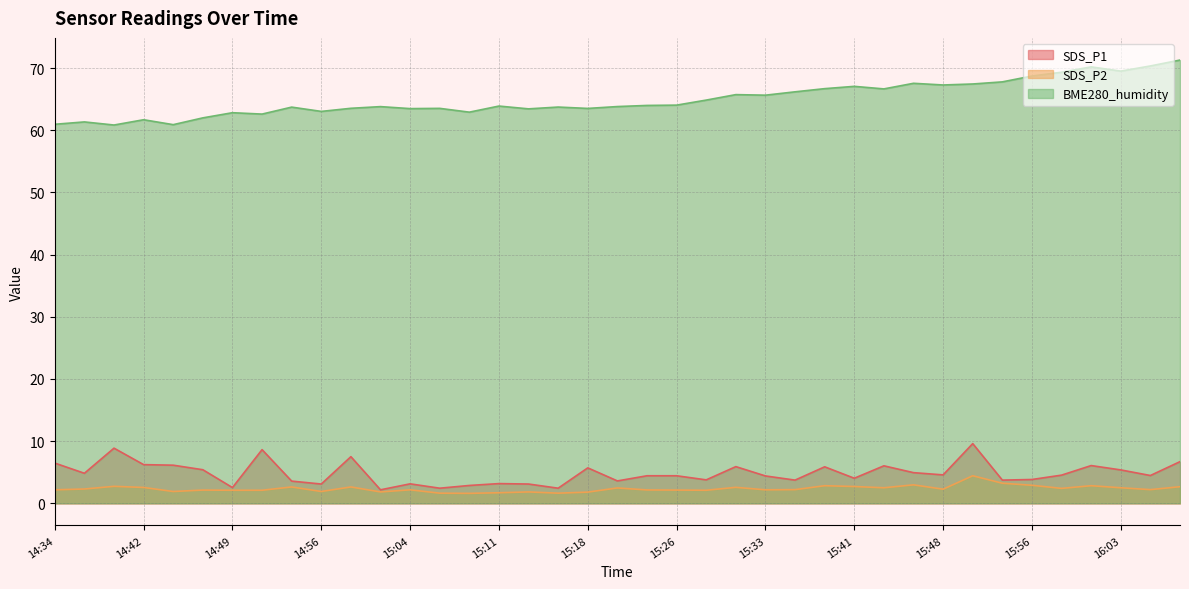

Where does the BME280_humidity series first go above 63?

14:54